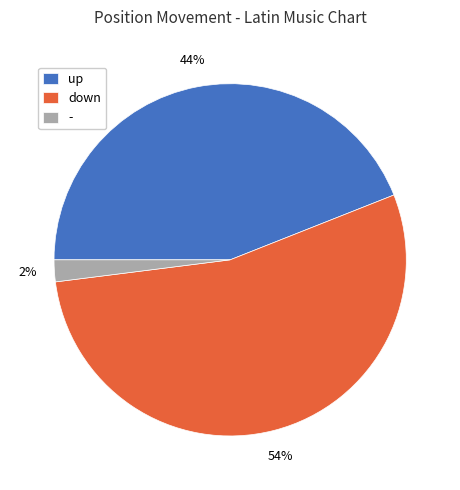

The up slice represents 44% of the pie. True or false?

True